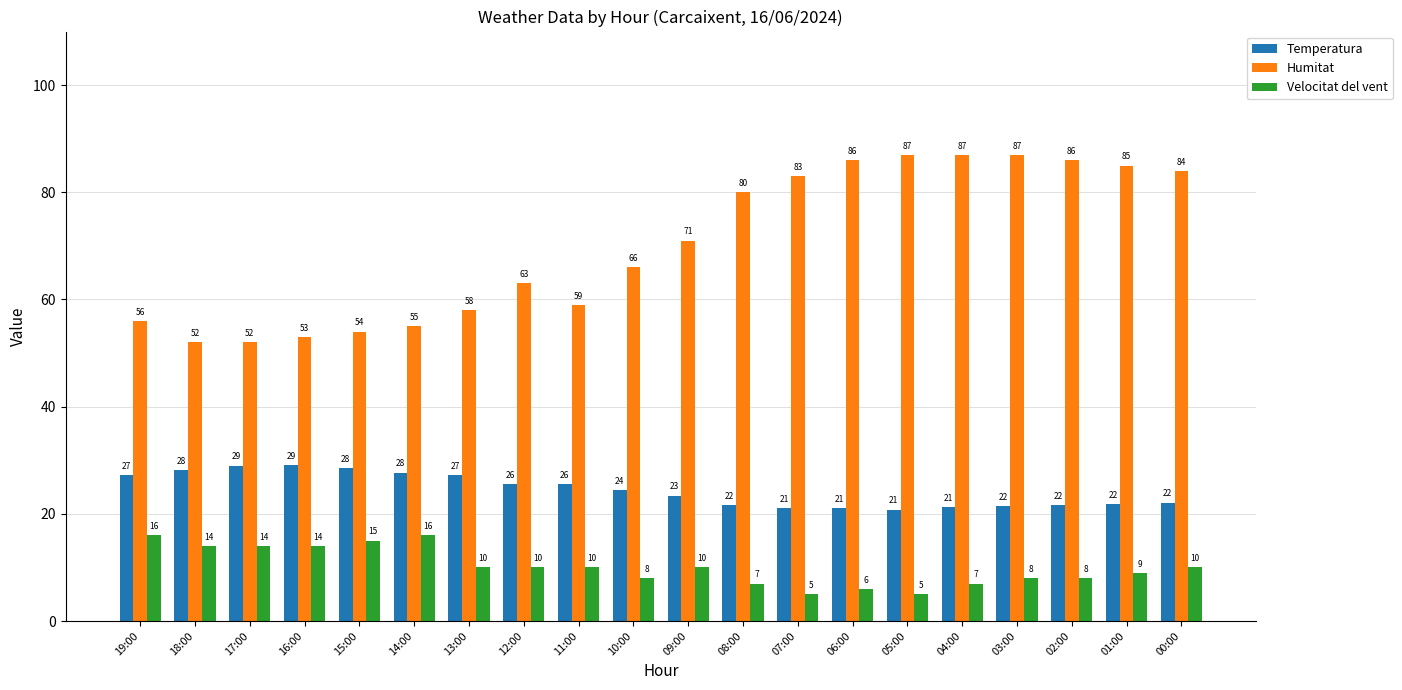

Rank the series by their average value, from highest to lowest.

Humitat, Temperatura, Velocitat del vent